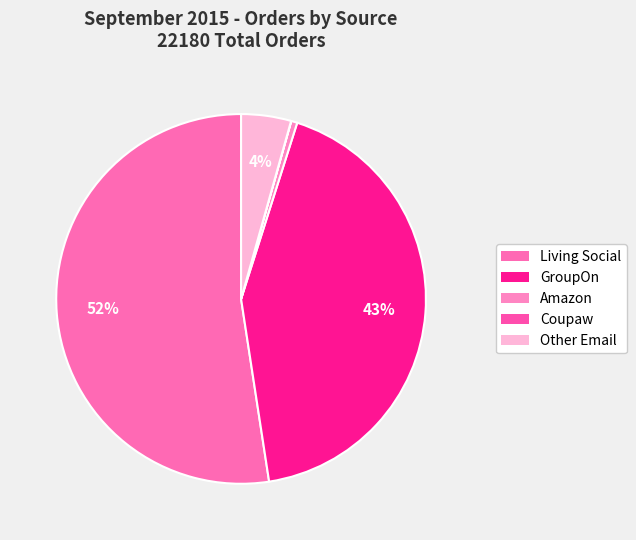

How much of the chart is everything except Other Email?

95.6%